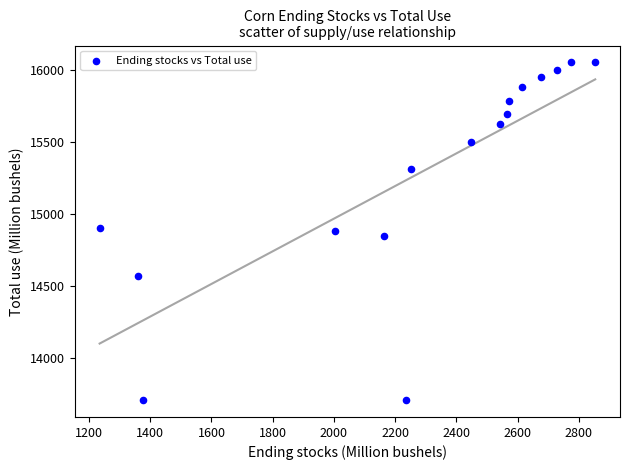

What is the range of X values (max minus min)?

1619.4